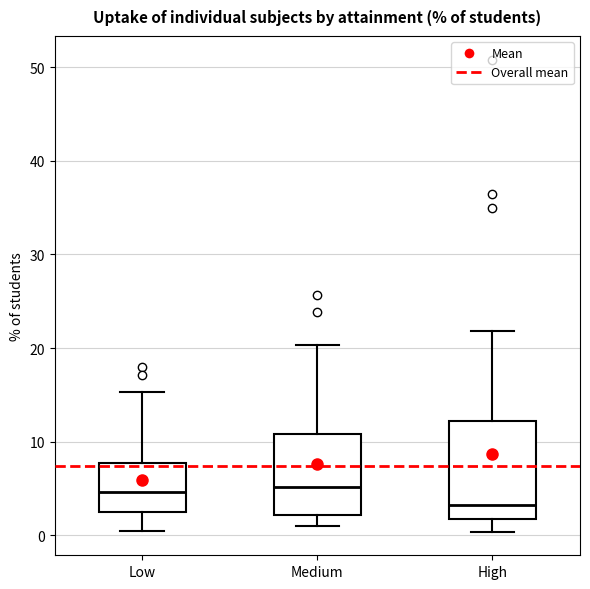

Where does the median line of the box for High sit on the y-axis? The values are not printed on the chart, so give them approximately, as read against the axis.

3